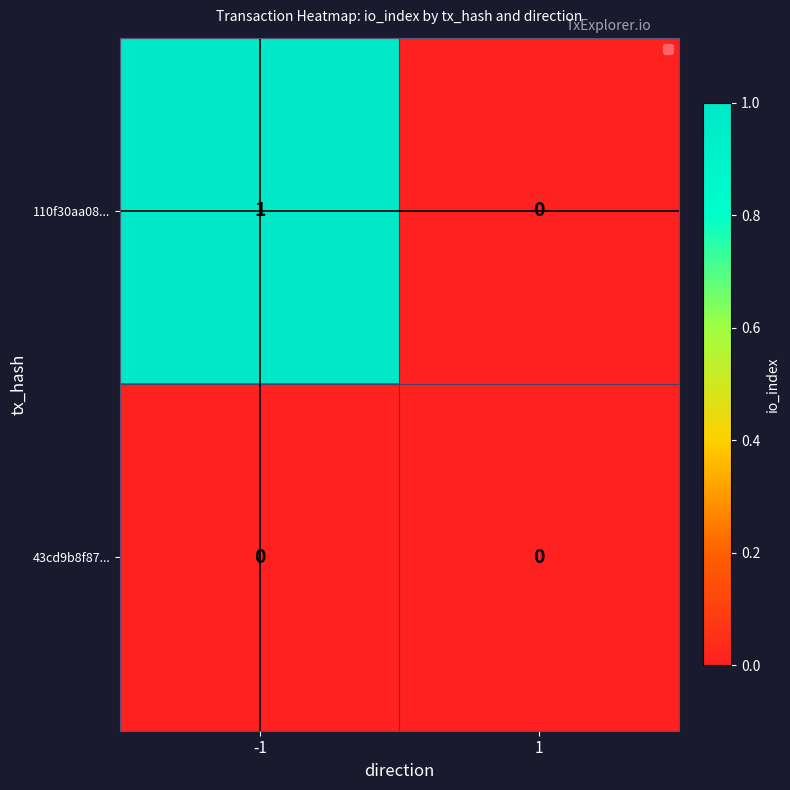

Reading left to right, extract all data points from this chart.

110f30aa08...: 1	0
43cd9b8f87...: 0	0